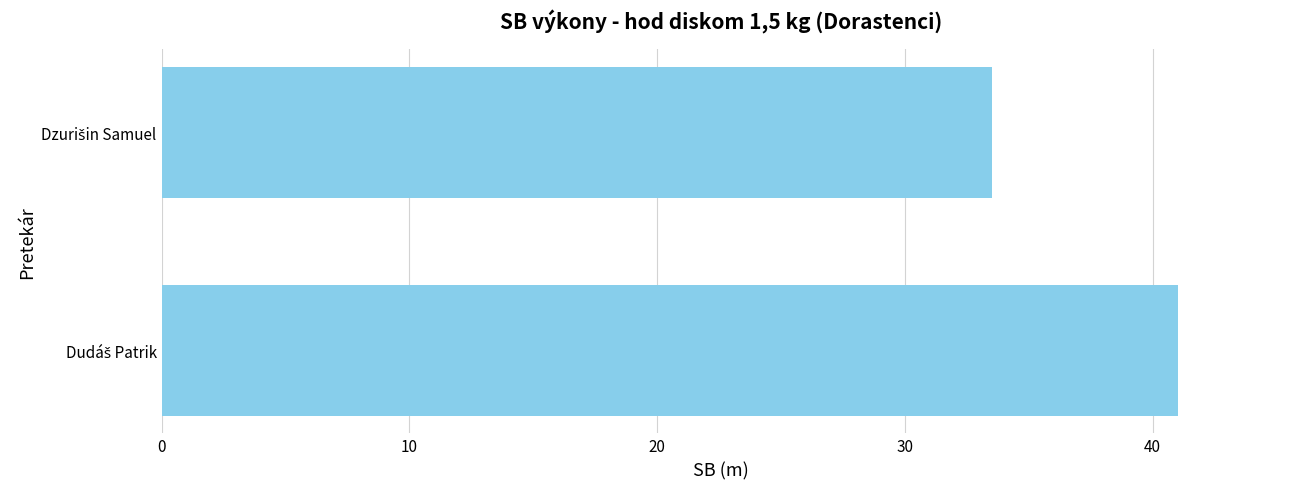

What is the smallest value displayed?

33.5